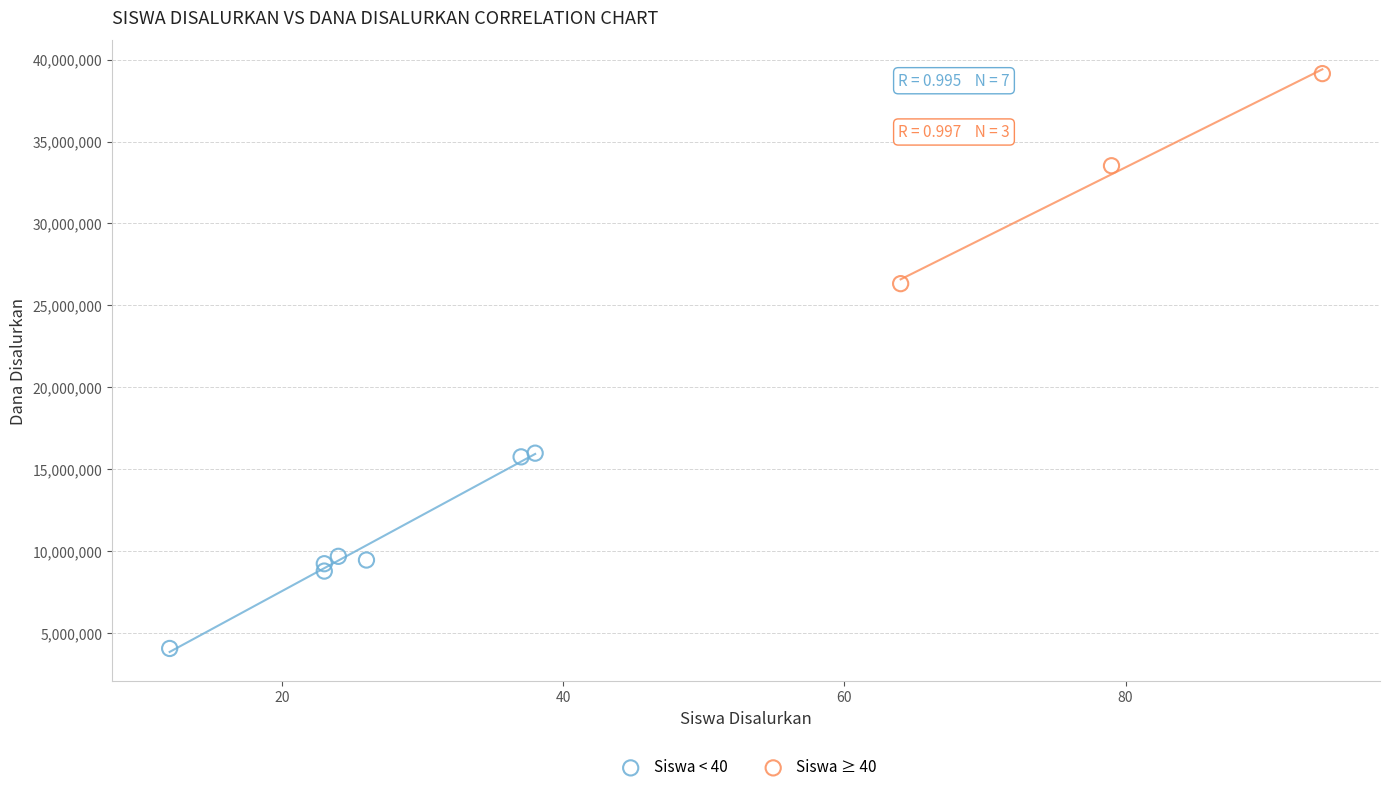

Which series reaches the minimum Y coordinate?

Siswa < 40